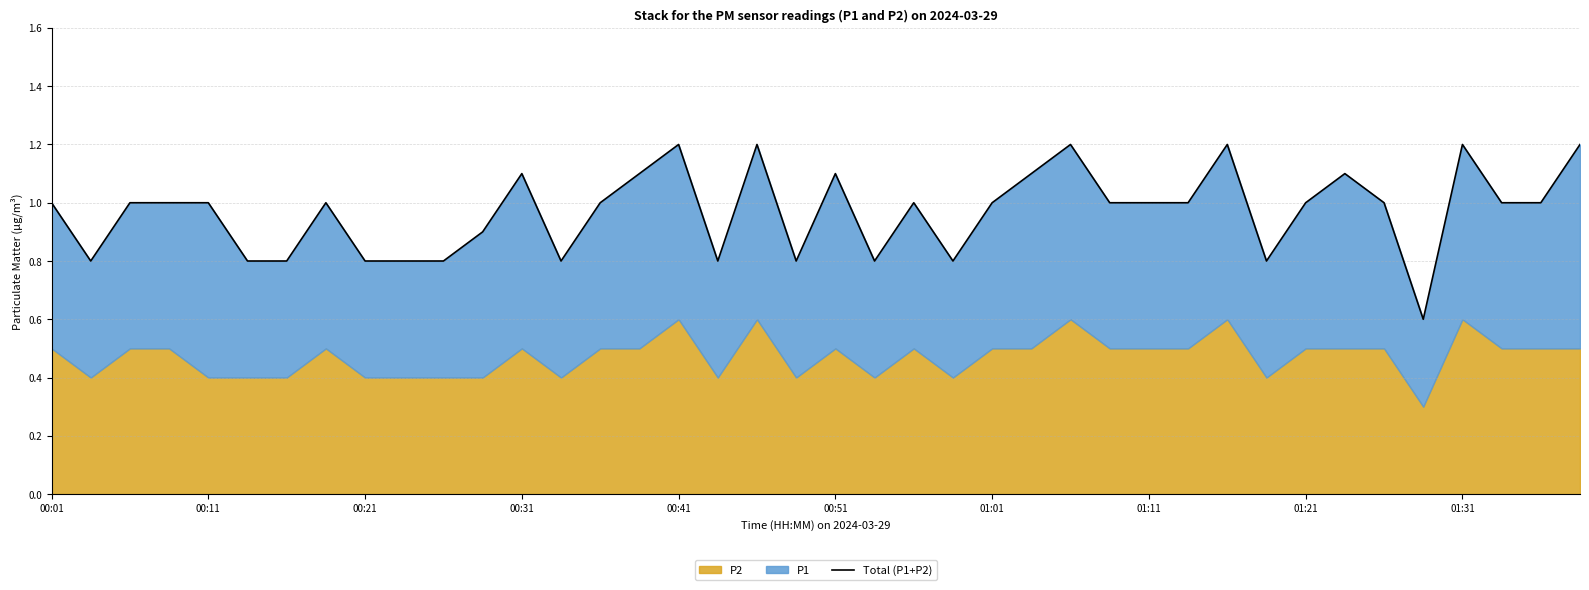

What is the difference between the maximum and minimum values?

0.6